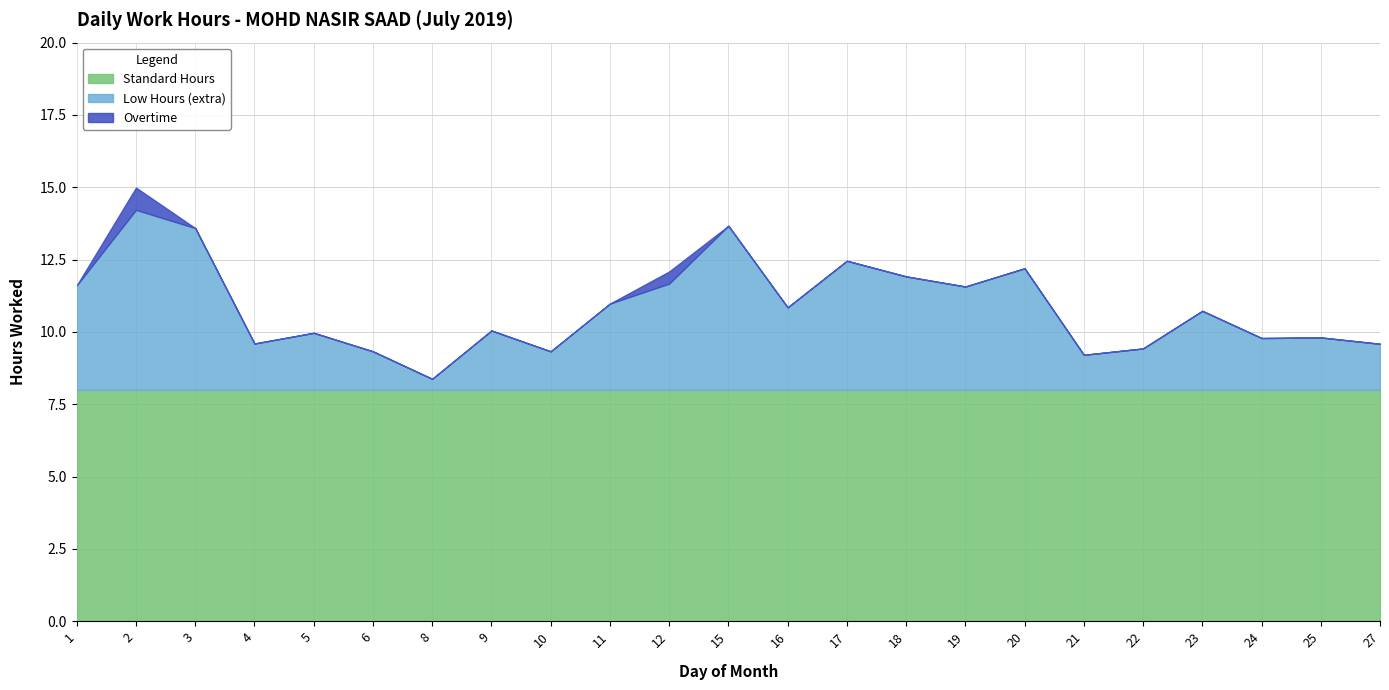

Reading left to right, list all the values displayed in this chart.

Low Hours: 11.6	14.2	13.6	9.6	10.0	9.3	8.4	10.1	9.3	11.0	11.7	13.7	10.8	12.5	11.9	11.6	12.2	9.2	9.4	10.7	9.8	9.8	9.6
Overtime: 0.0	0.8	0.0	0.0	0.0	0.0	0.0	0.0	0.0	0.0	0.4	0.0	0.0	0.0	0.0	0.0	0.0	0.0	0.0	0.0	0.0	0.0	0.0
Standard: 8.0	8.0	8.0	8.0	8.0	8.0	8.0	8.0	8.0	8.0	8.0	8.0	8.0	8.0	8.0	8.0	8.0	8.0	8.0	8.0	8.0	8.0	8.0